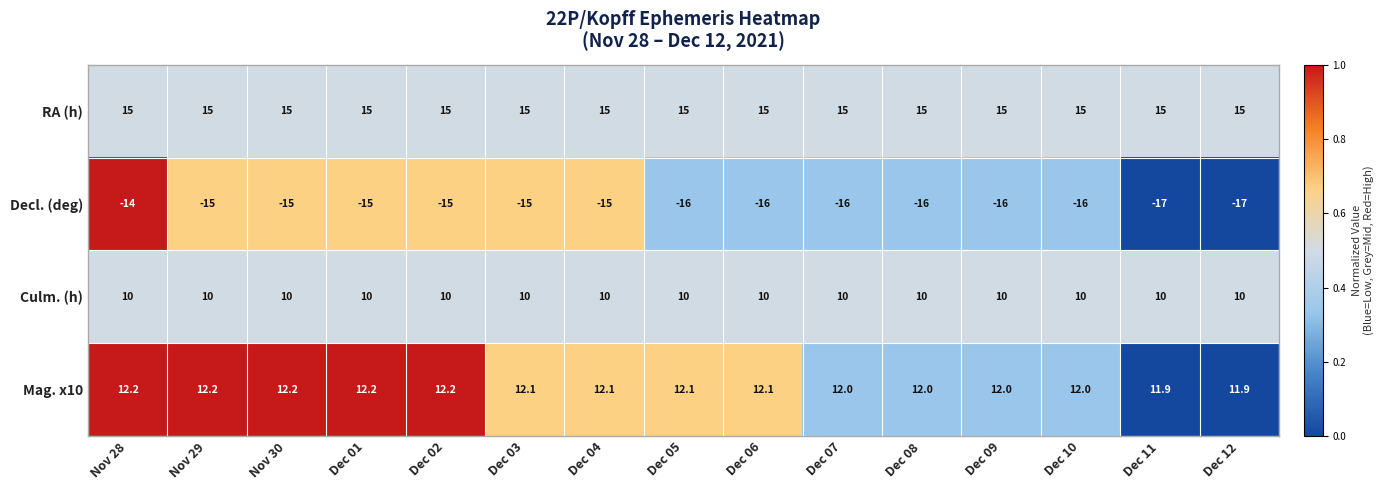

How many series are shown in this chart?

4